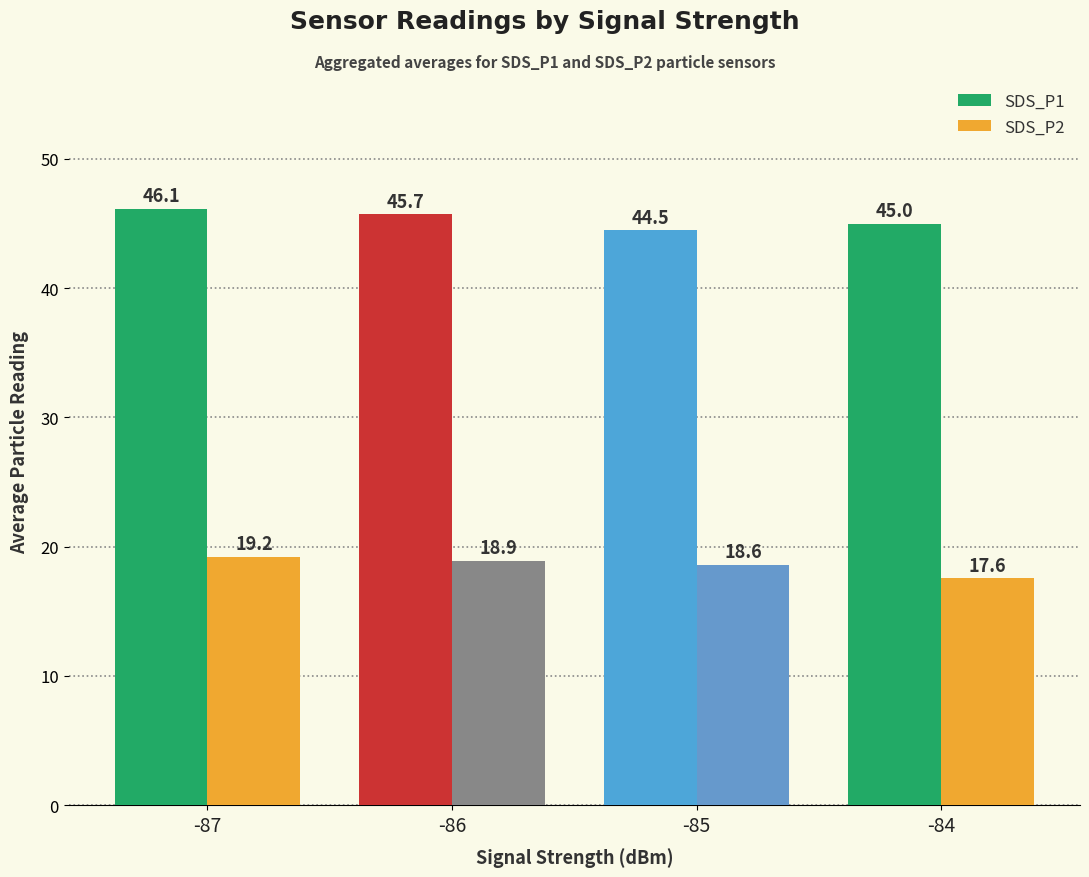

What is the difference between the maximum and minimum values in the SDS_P2 series?

1.6